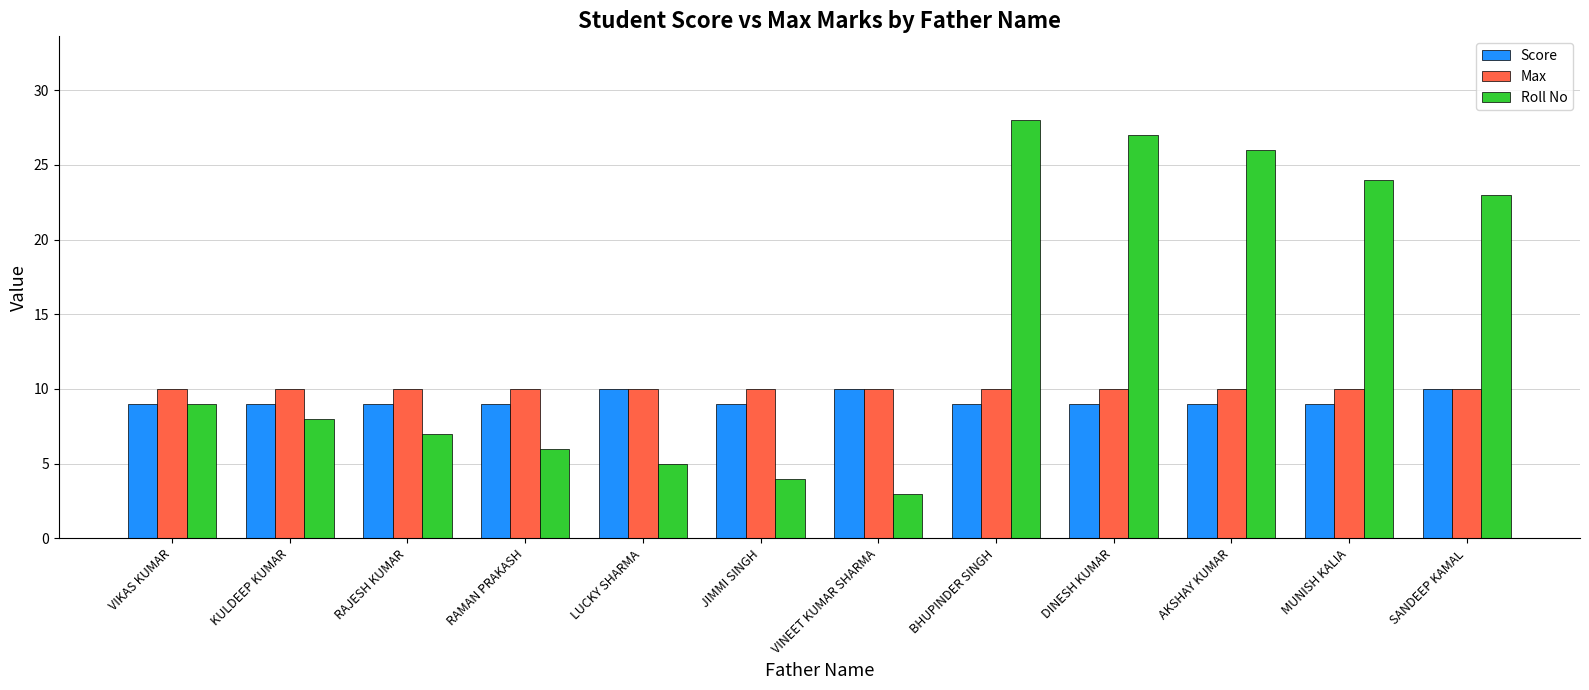

What is the sum of the Max values at MUNISH KALIA and AKSHAY KUMAR?

20